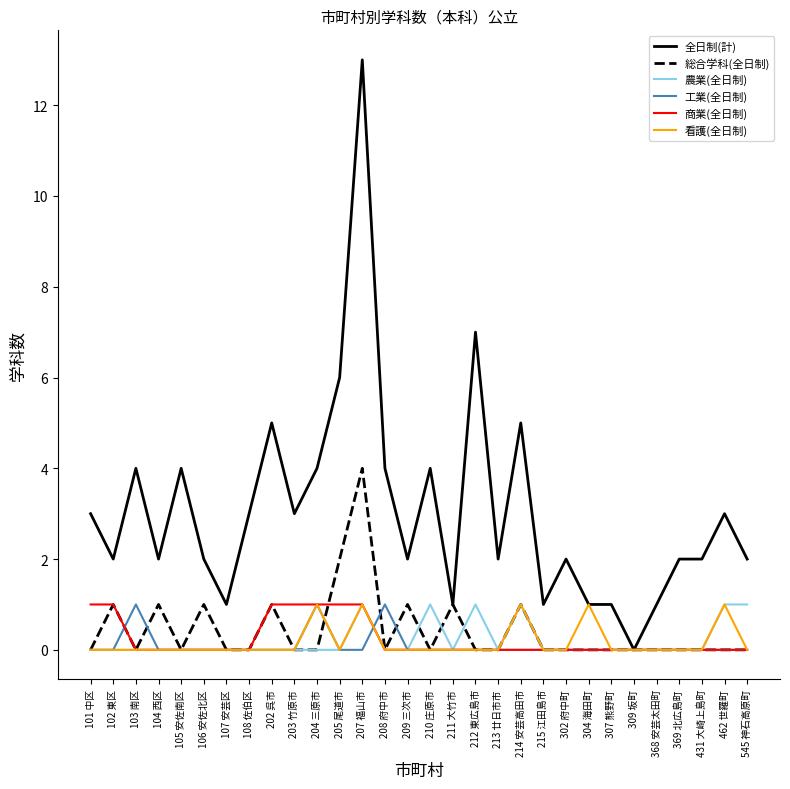

What is the spread (max minus min) of values at 205 尾道市?

6